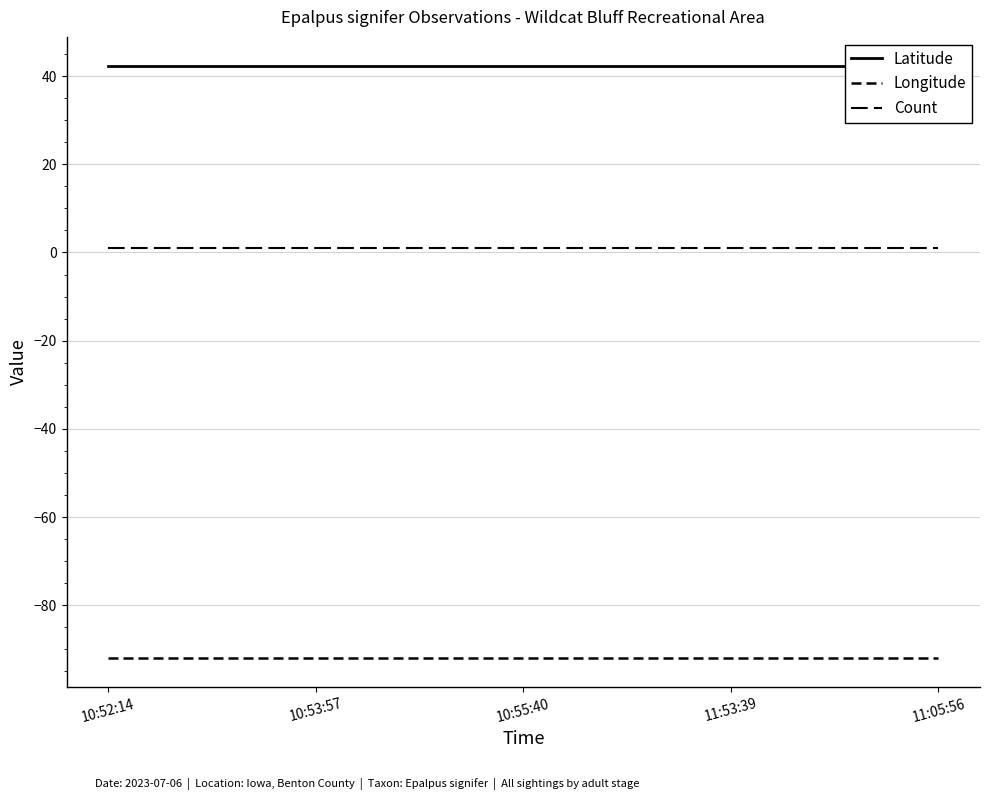

Where is Count nearest to the value 1?

10:52:14